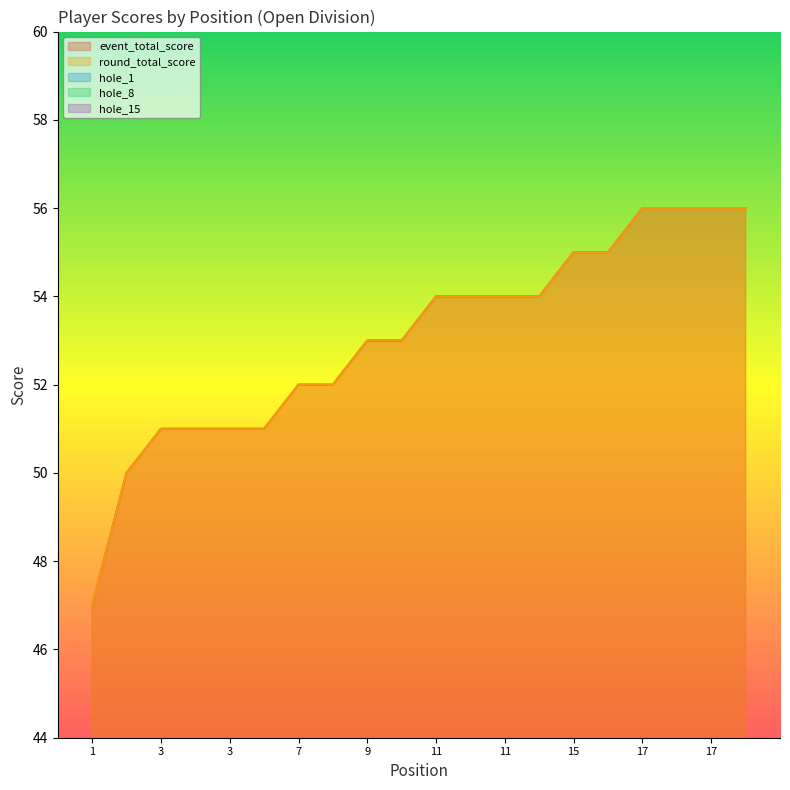

Reading left to right, list all the values displayed in this chart.

event_total_score: 47	50	51	51	51	51	52	52	53	53	54	54	54	54	55	55	56	56	56	56
round_total_score: 47	50	51	51	51	51	52	52	53	53	54	54	54	54	55	55	56	56	56	56
hole_1: 4	4	2	2	3	2	3	3	3	3	2	4	3	2	3	2	3	3	5	3
hole_8: 3	3	1	2	2	2	3	2	3	2	2	3	3	3	3	3	4	4	2	3
hole_15: 2	4	4	3	2	4	3	3	3	4	3	5	3	4	5	3	4	3	5	3